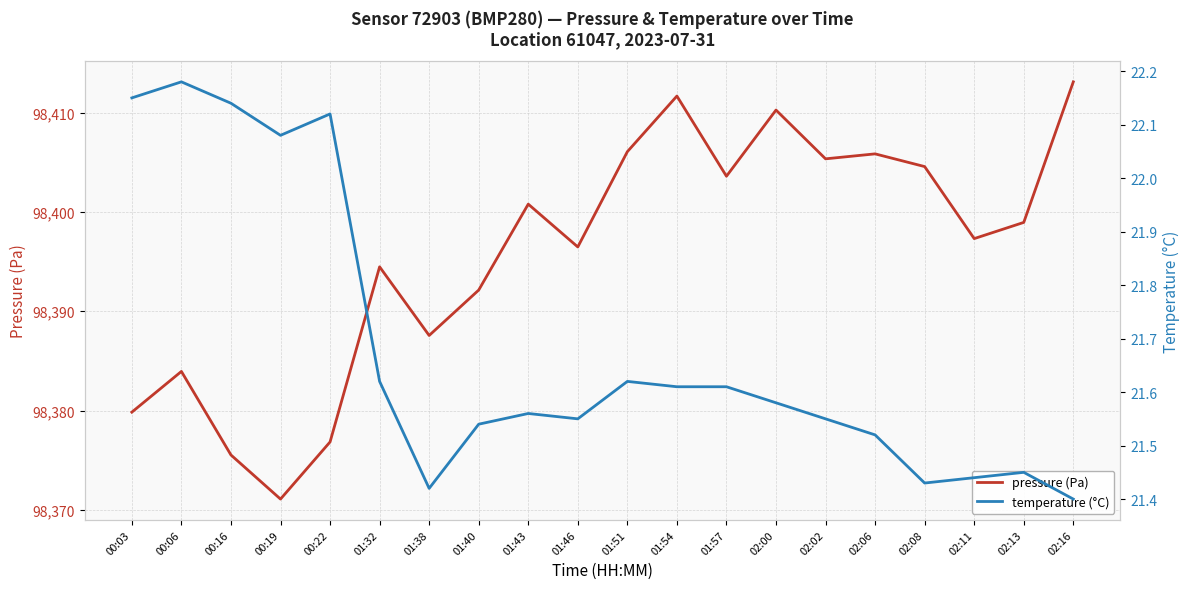

At how many categories does at least one series exceed 21637?

20